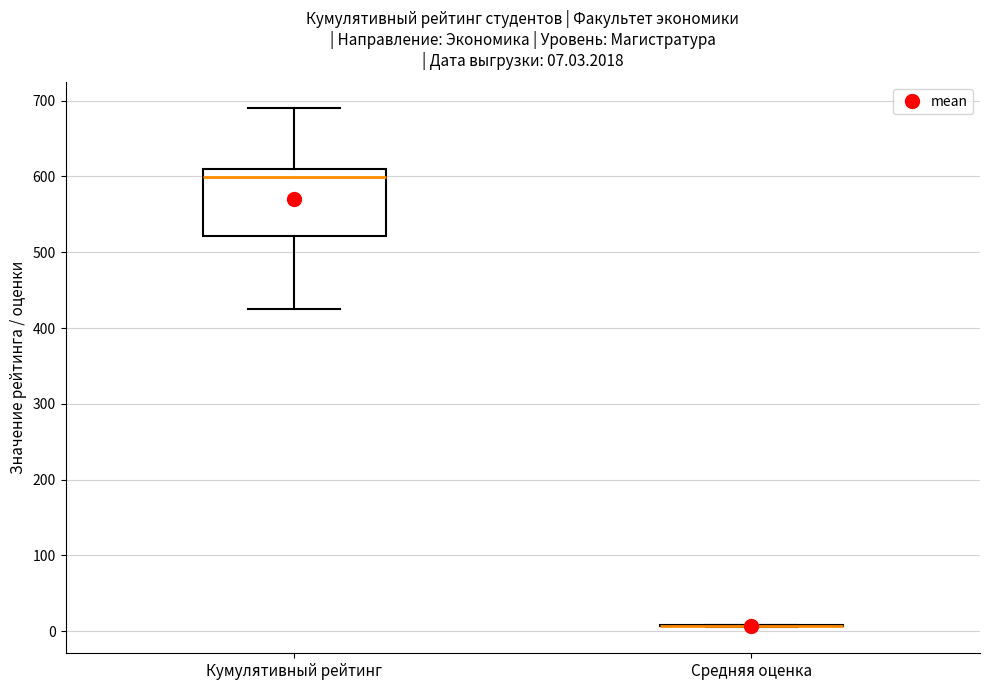

Comparing the boxes themselves (not the whiskers), which one is the tallest?

Кумулятивный рейтинг